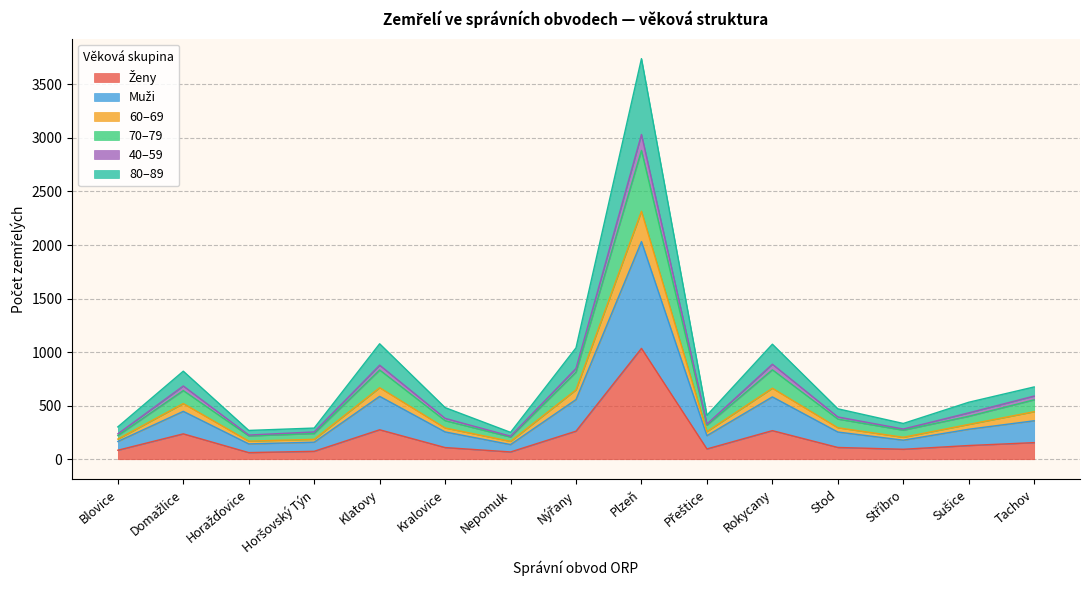

What position from the right is Nýřany?

8